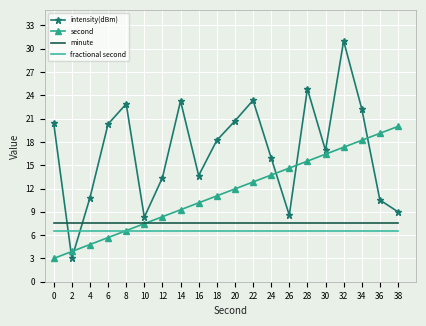

At 38, list the series in order from smallest to largest.

fractional second, minute, intensity(dBm), second